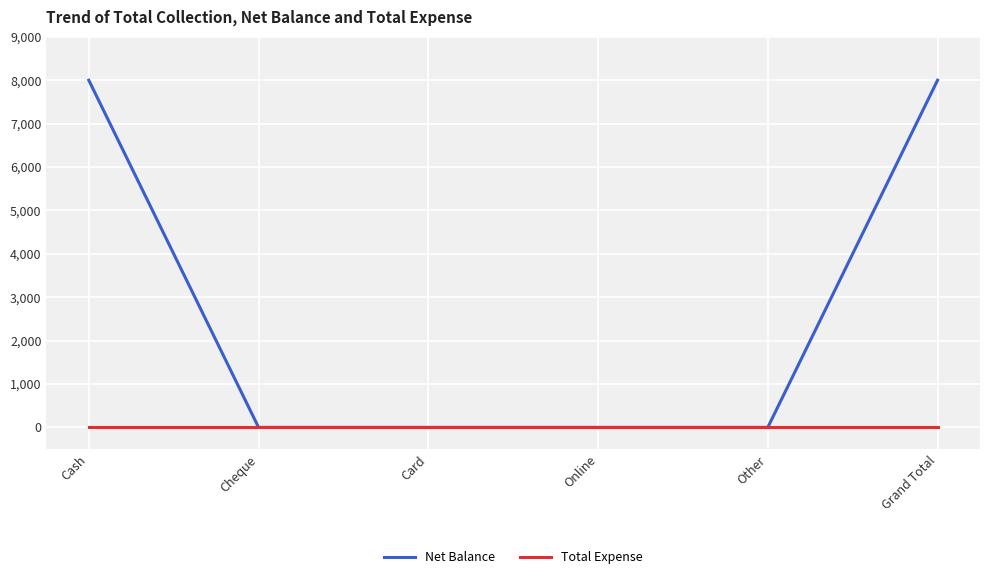

What is the maximum value shown in the chart?

8000